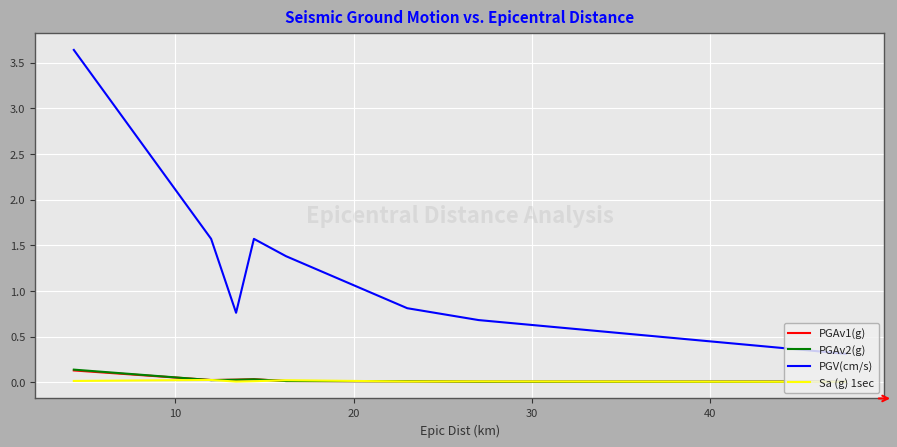

What is the greatest value displayed?

3.6